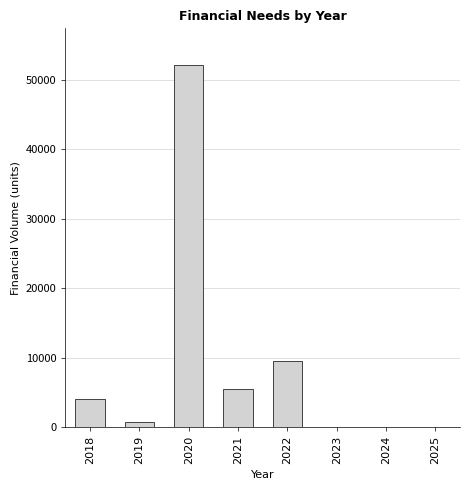

Reading left to right, list all the values displayed in this chart.

2018=4064.2	2019=683.9	2020=52199.4	2021=5479.1	2022=9488.9	2023=0.0	2024=0.0	2025=0.0